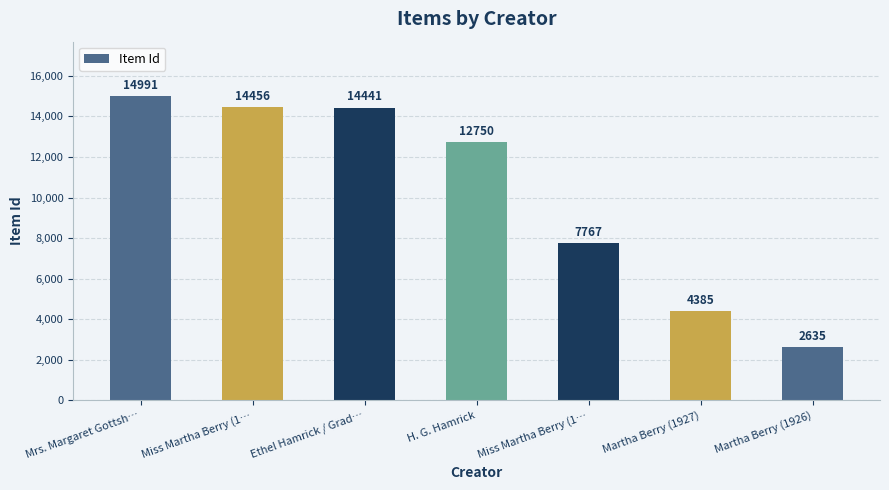

List the labels in order of value, largest first.

Mrs. Margaret Gottsh…, Miss Martha Berry (1…, Ethel Hamrick / Grad…, H. G. Hamrick, Miss Martha Berry (1…, Martha Berry (1927), Martha Berry (1926)